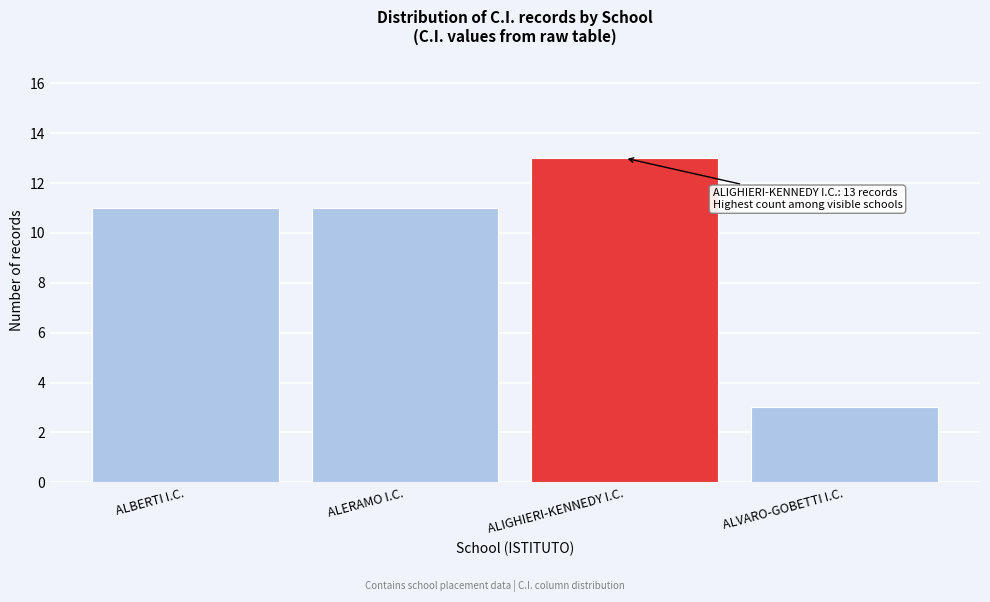

Reading left to right, what are all the values shown in this chart?

ALBERTI I.C.=11	ALERAMO I.C.=11	ALIGHIERI-KENNEDY I.C.=13	ALVARO-GOBETTI I.C.=3